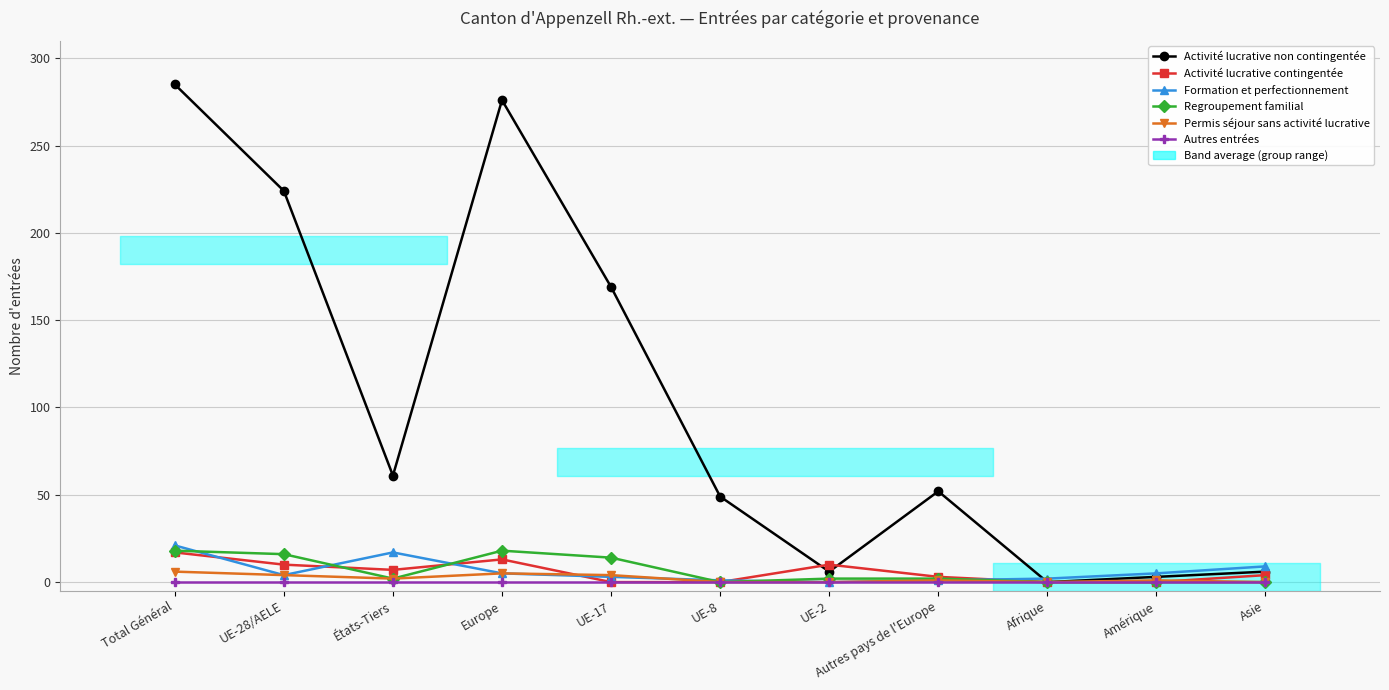

Rank the series at Europe from lowest to highest value.

Autres entrées, Formation et perfectionnement, Permis séjour sans activité lucrative, Activité lucrative contingentée, Regroupement familial, Activité lucrative non contingentée